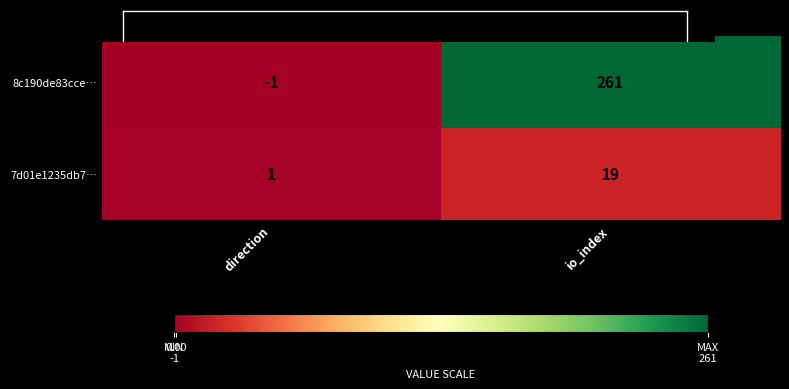

At how many categories does at least one series exceed 172?

1